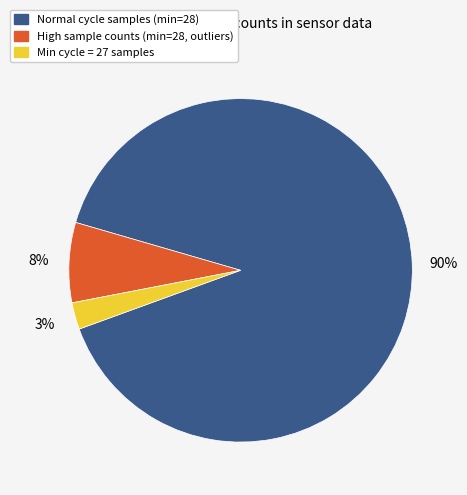

Is there any slice that represents more than half of the pie?

Yes